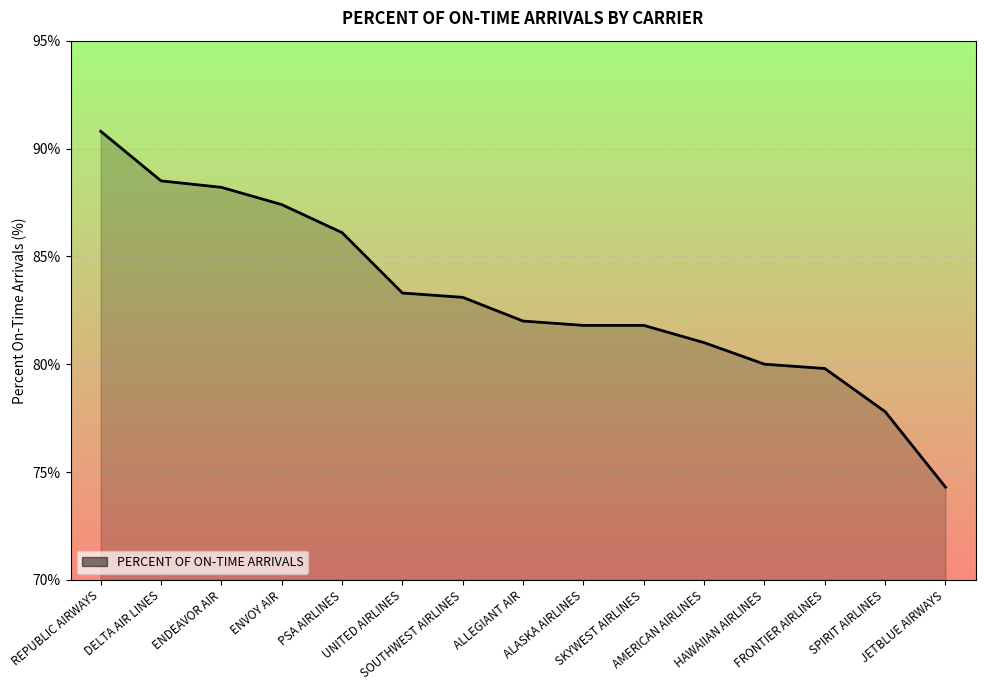

The chart shows a value of 77.8 at SPIRIT AIRLINES. True or false?

True